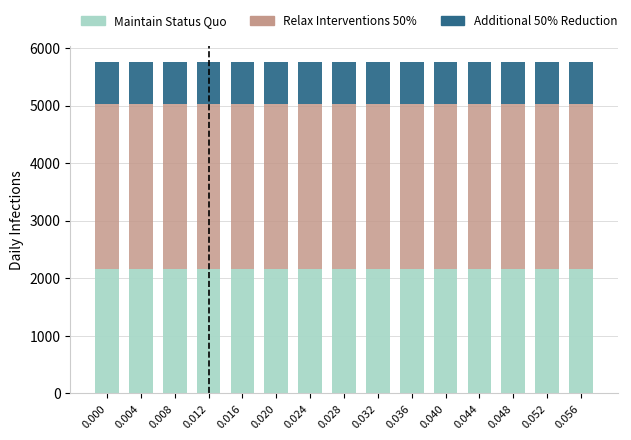

What is the average value of the Maintain Status Quo series?

2155.2